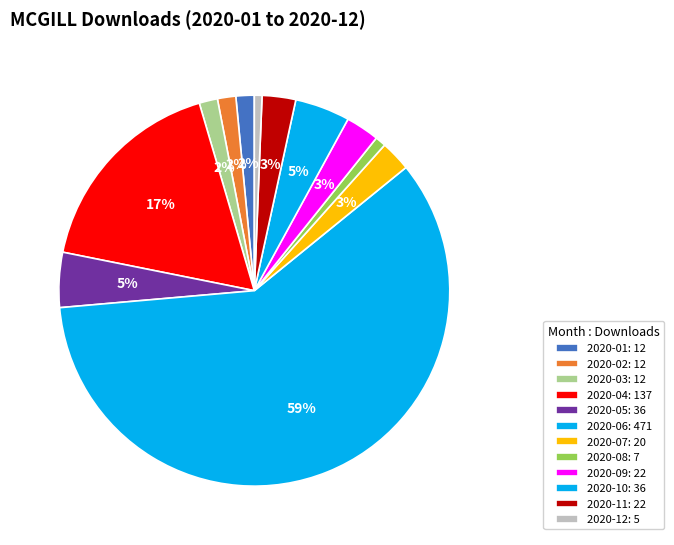

What is the change in value from 2020-08 to 2020-10?

+29